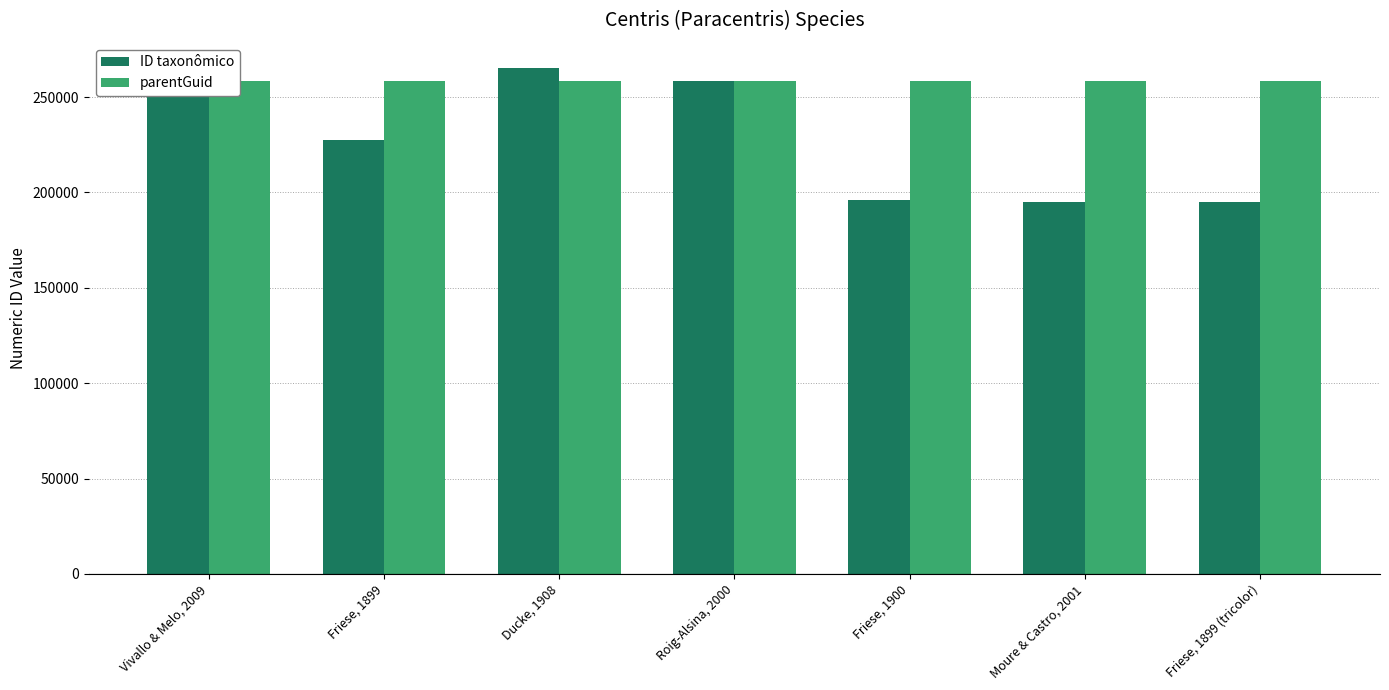

At which category is the sum across all series the highest?

Ducke, 1908